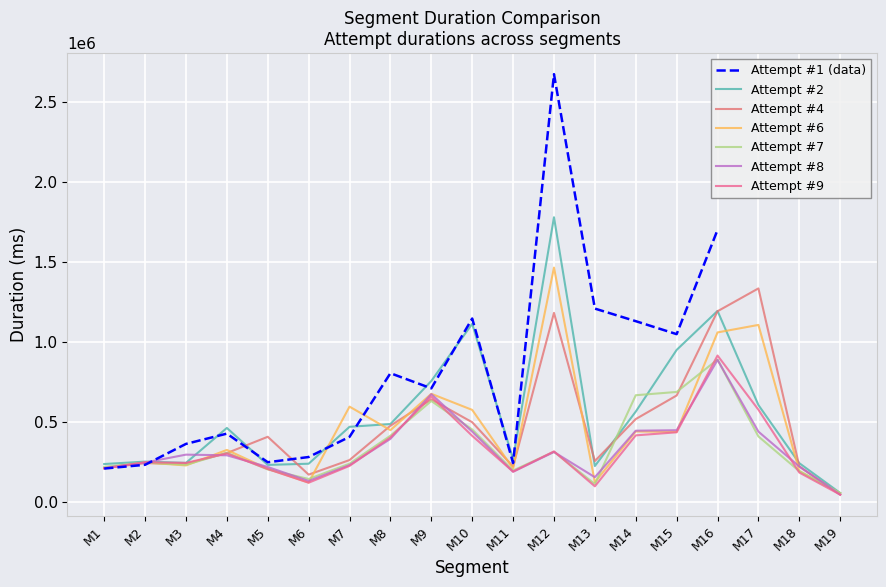

What is the sum of all Attempt #6 values?

8712738